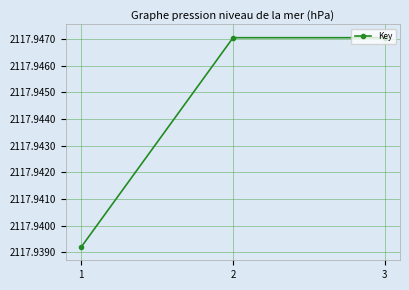

Which has a higher value, 3 or 1?

3